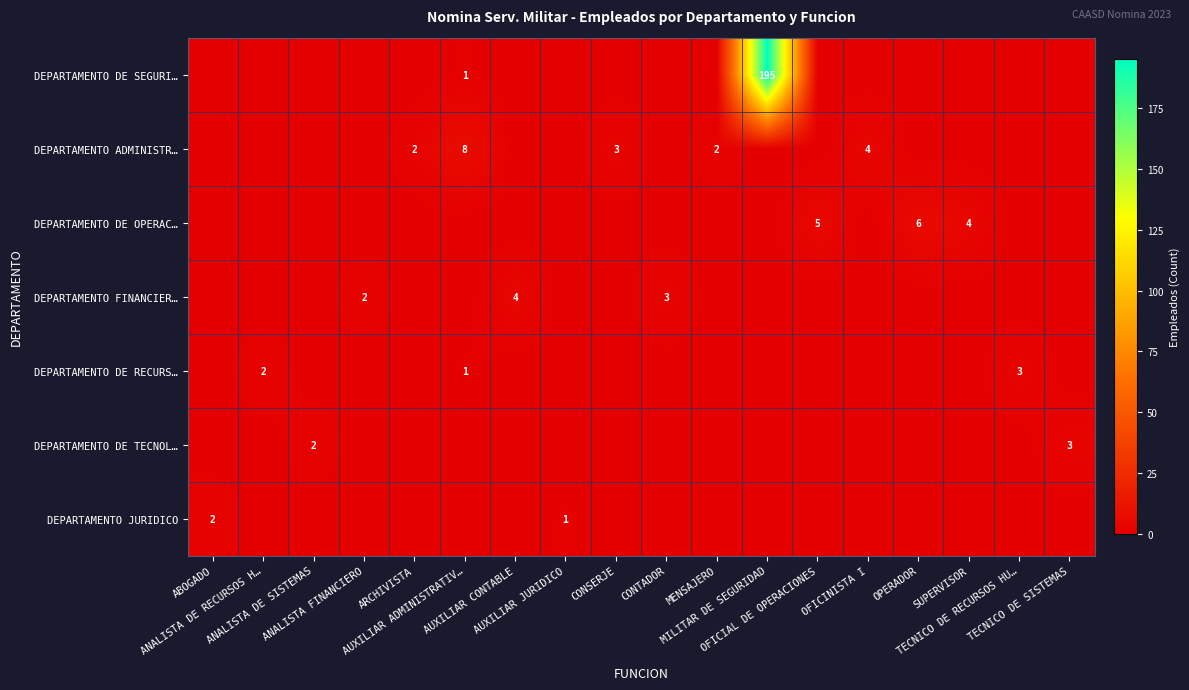

What is the sum of the row_1 values at ANALISTA FINANCIERO and ARCHIVISTA?

2